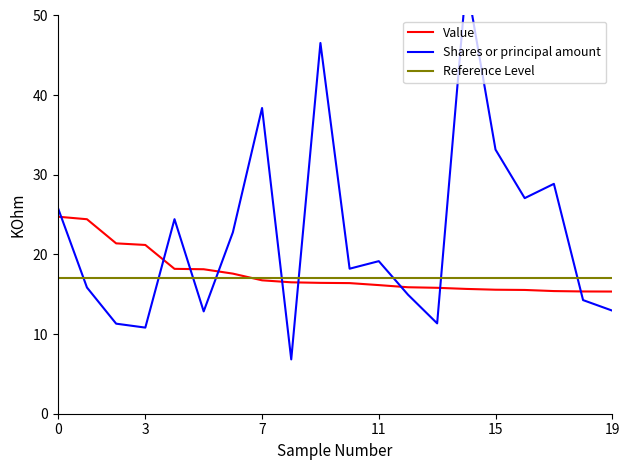

At how many categories does at least one series exceed 36?

3